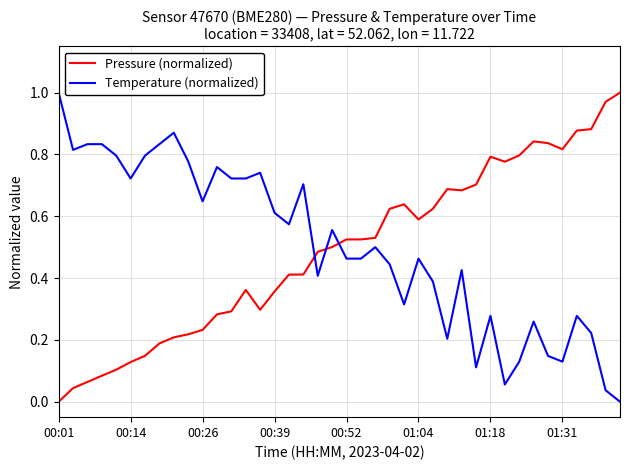

True or false: Pressure (normalized) and Temperature (normalized) cross at least once.

True